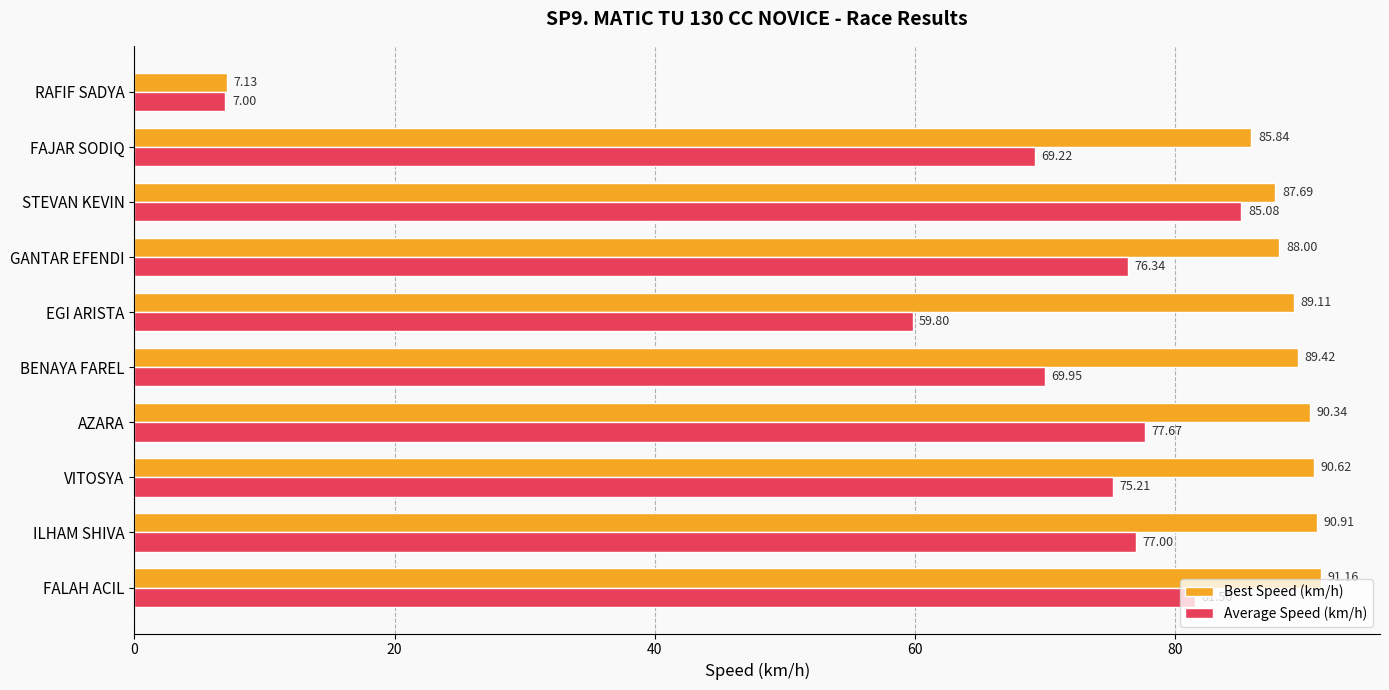

What is the maximum value for Best Speed (km/h)?

91.2